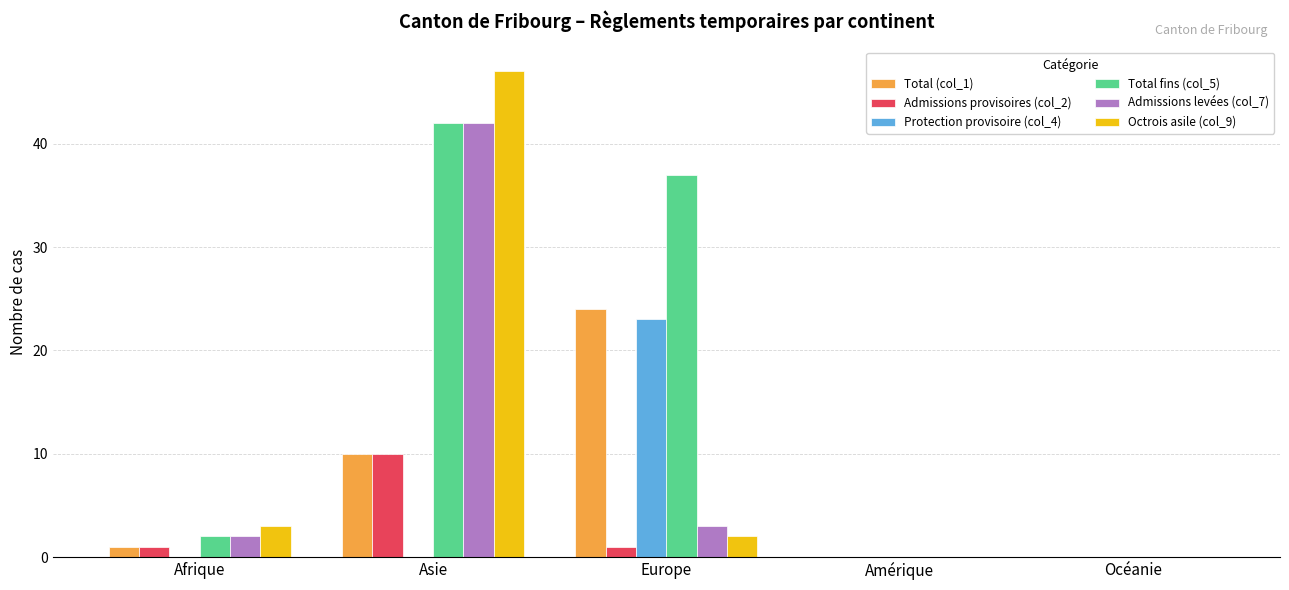

Which series has the largest total across all categories?

Total fins (col_5)